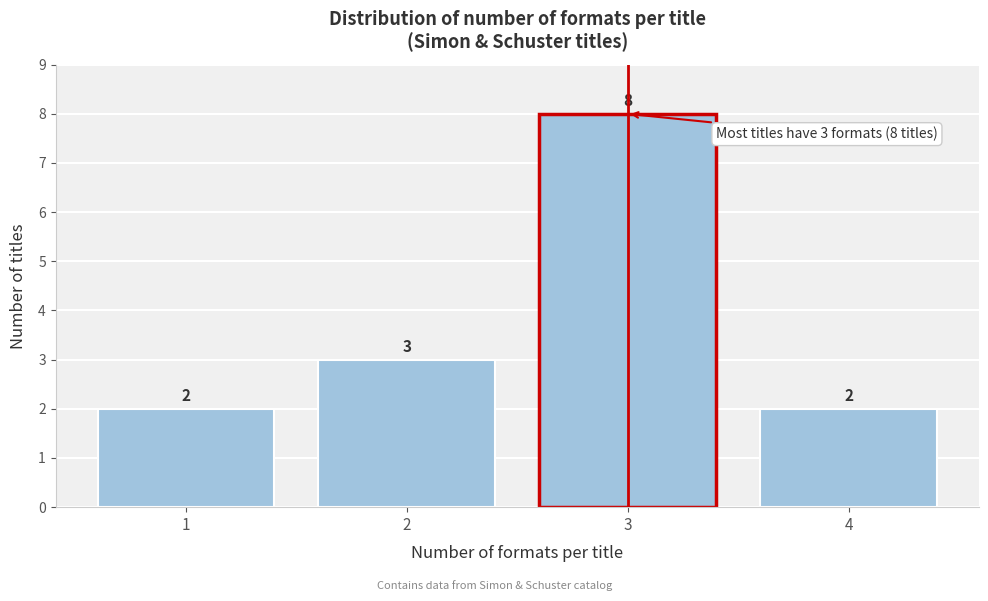

Reading left to right, transcribe this chart: for each bar, give the range it covers on the x-axis and its height.

0.5 to 1.5: 2
1.5 to 2.5: 3
2.5 to 3.5: 8
3.5 to 4.5: 2